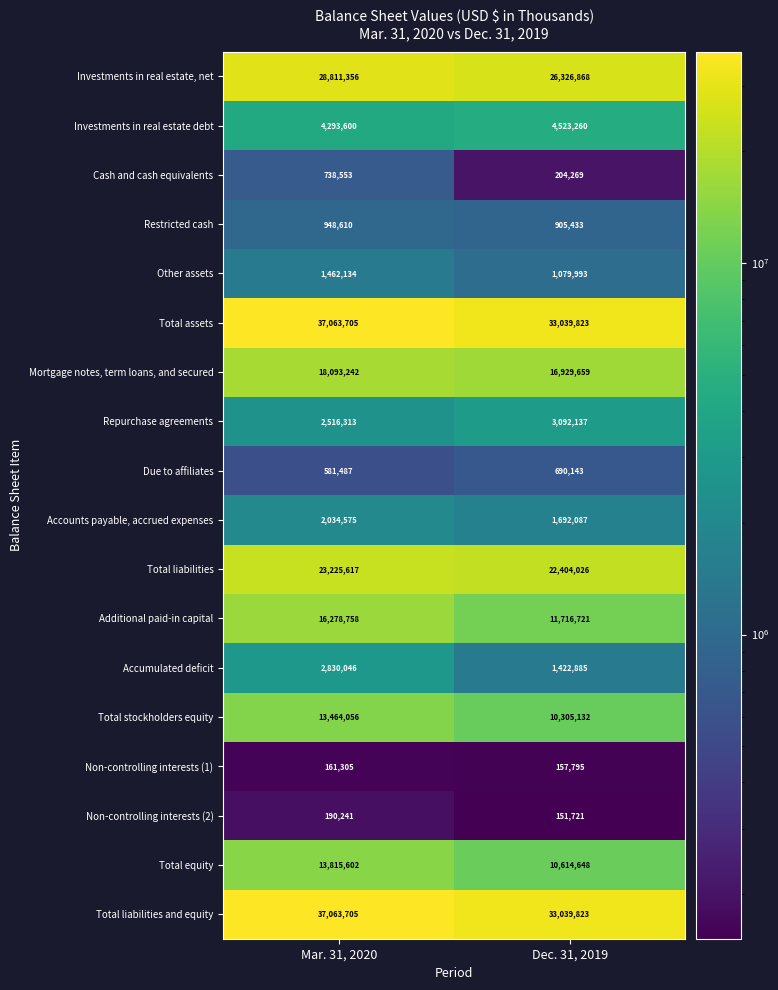

Which label corresponds to the largest value in the chart?

Mar. 31, 2020